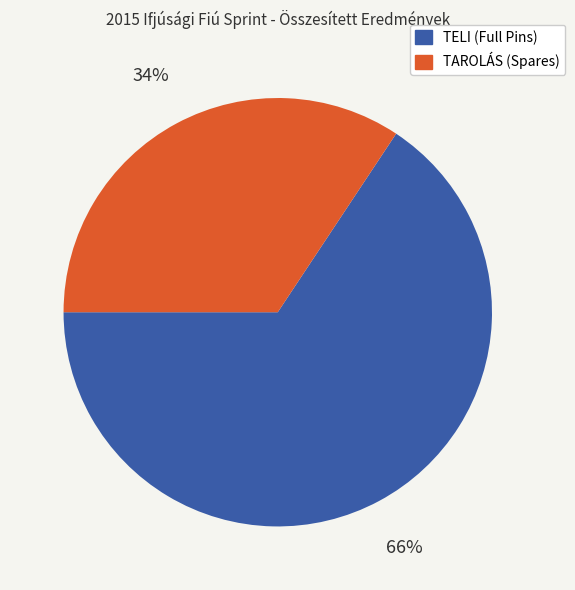

Does any single category account for the majority?

Yes